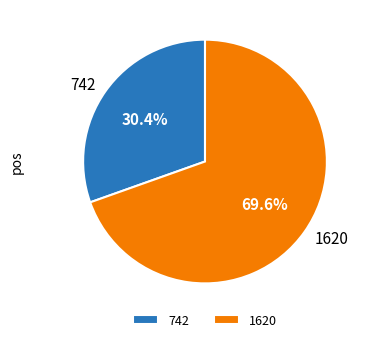

Which slice represents more than half of the pie?

1620